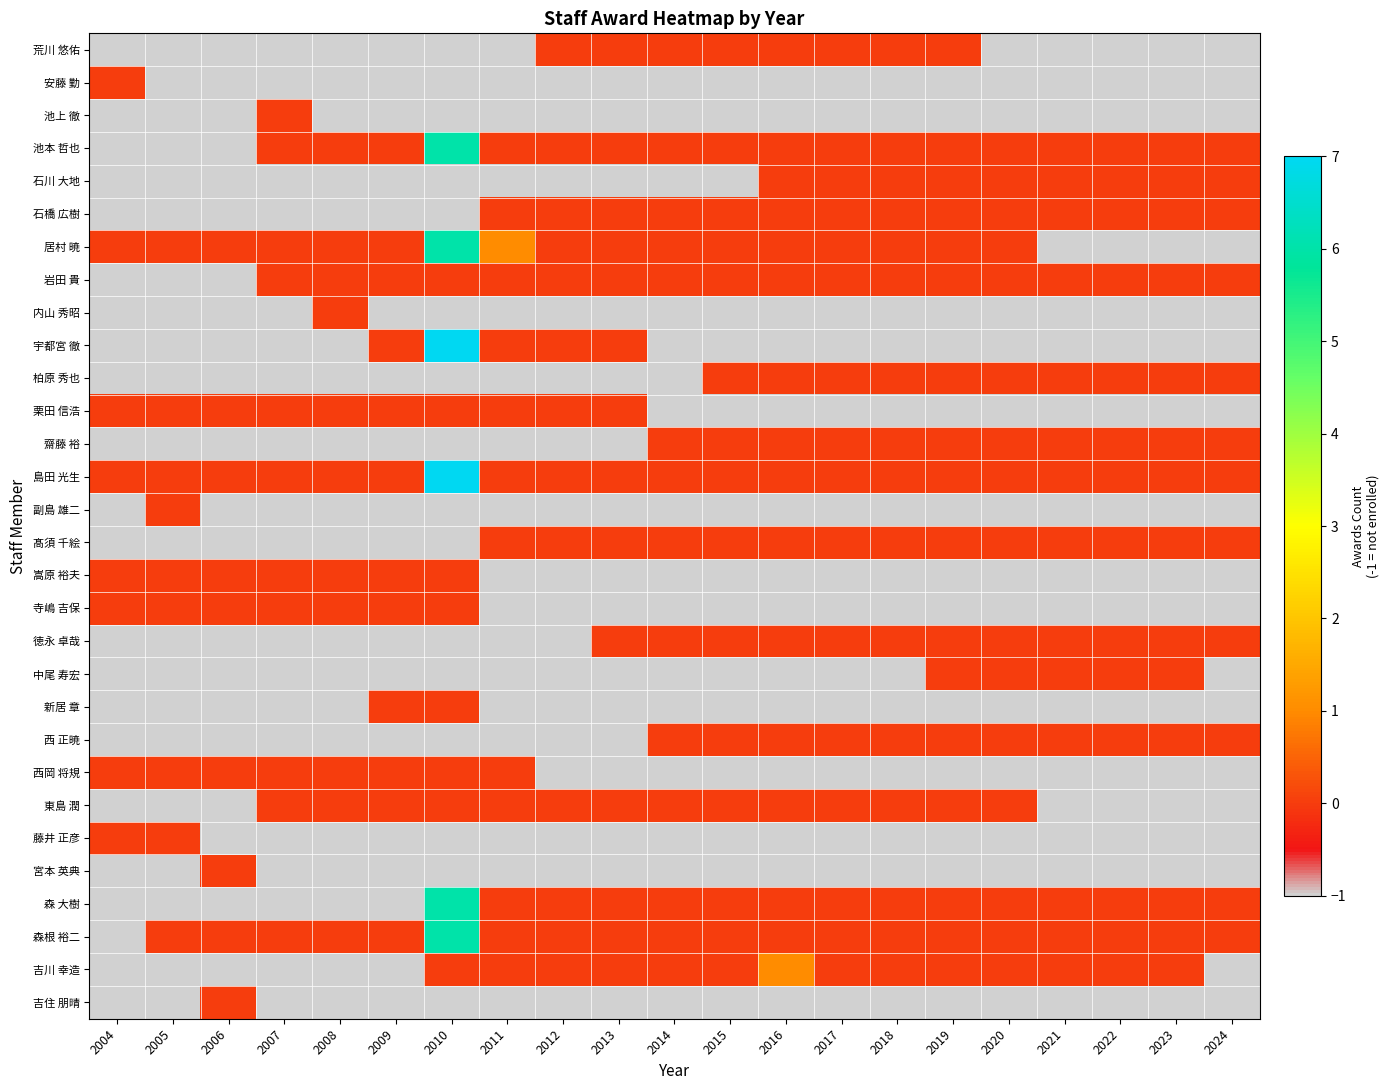

At which category does the chart reach its peak across all series?

2010